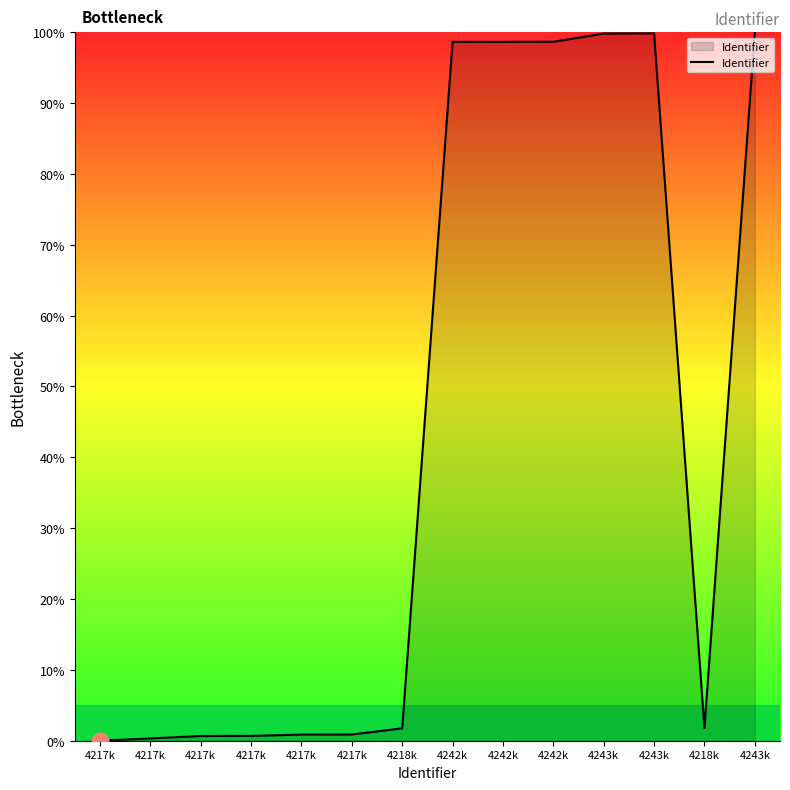

True or false: the data shows 0.7 at 4217k.

True